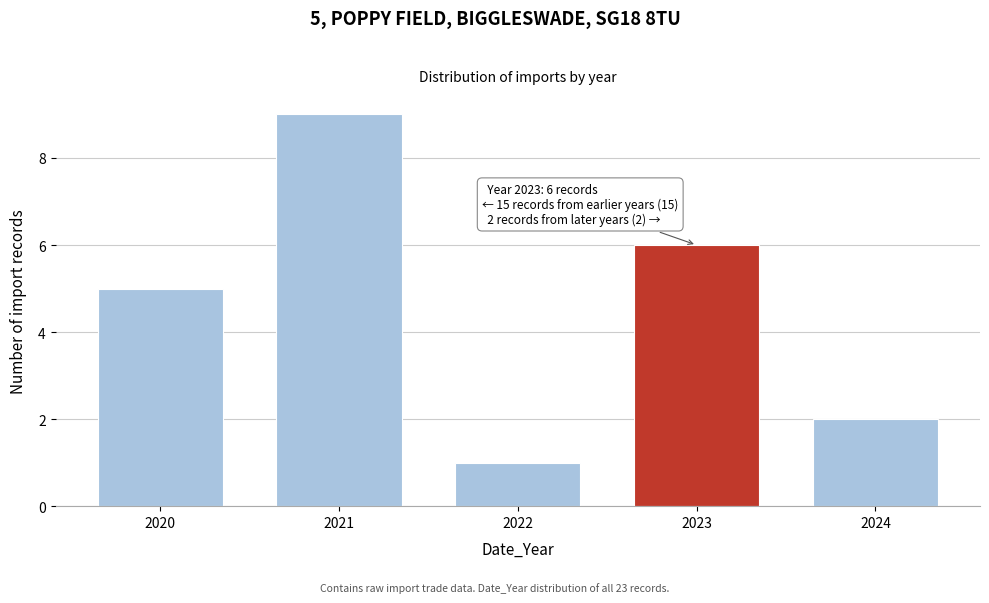

Reading left to right, list all the values displayed in this chart.

5	9	1	6	2